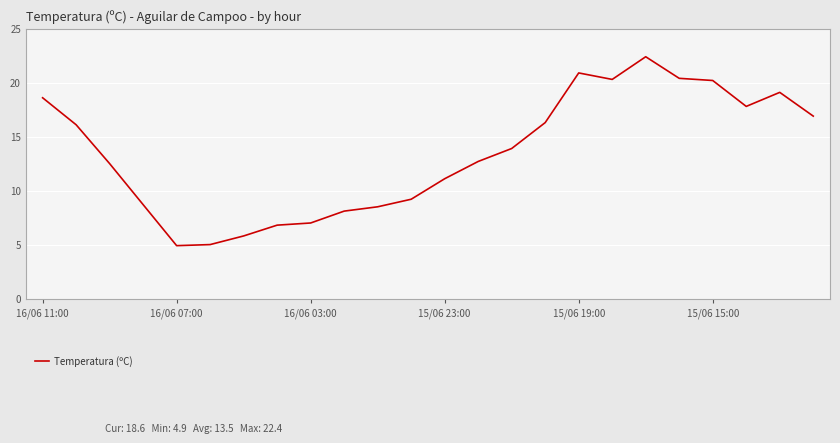

What is the greatest value displayed?

22.4